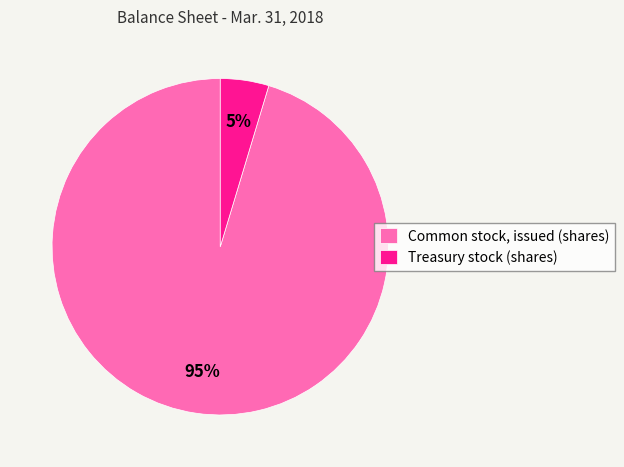

To the nearest percent, what is the average slice percentage?

50%